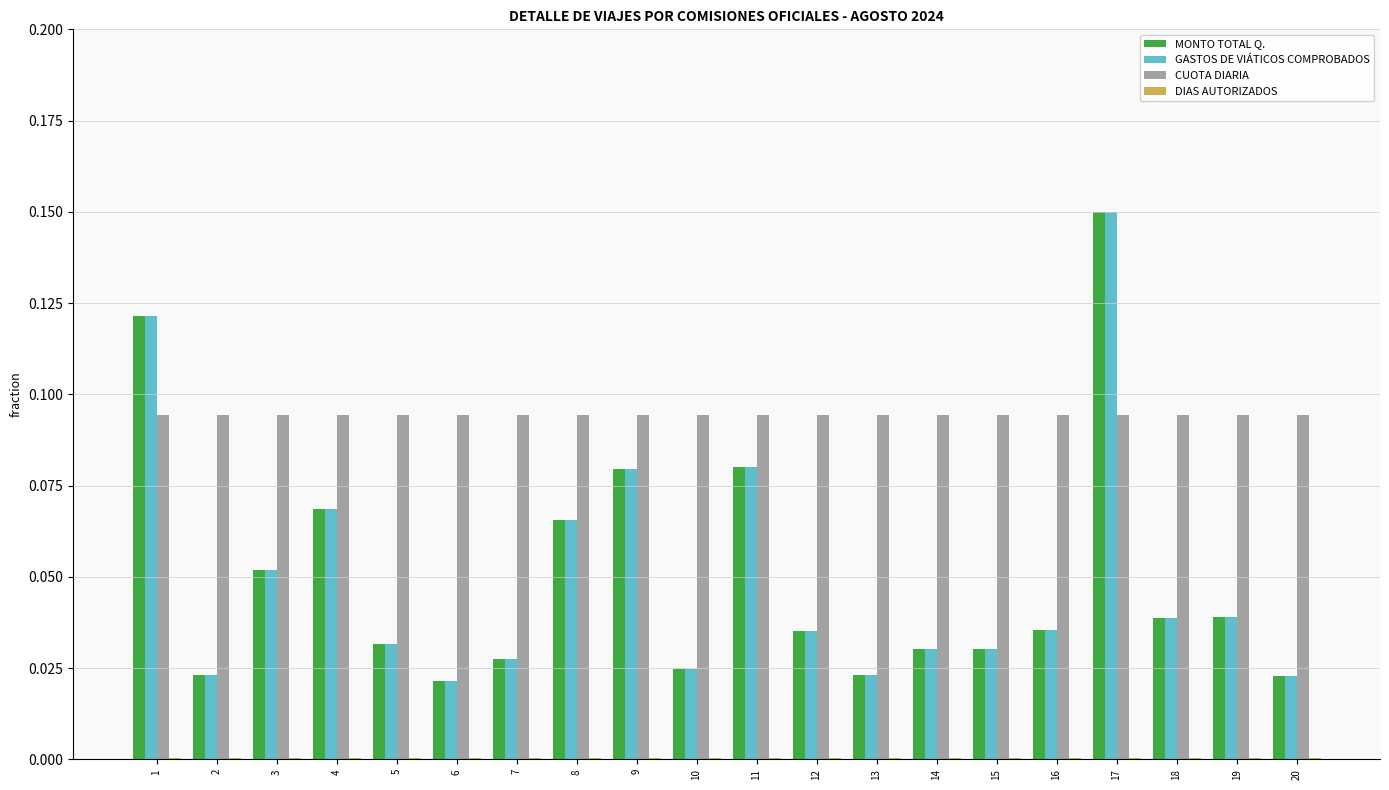

How many data points does each series have?

20